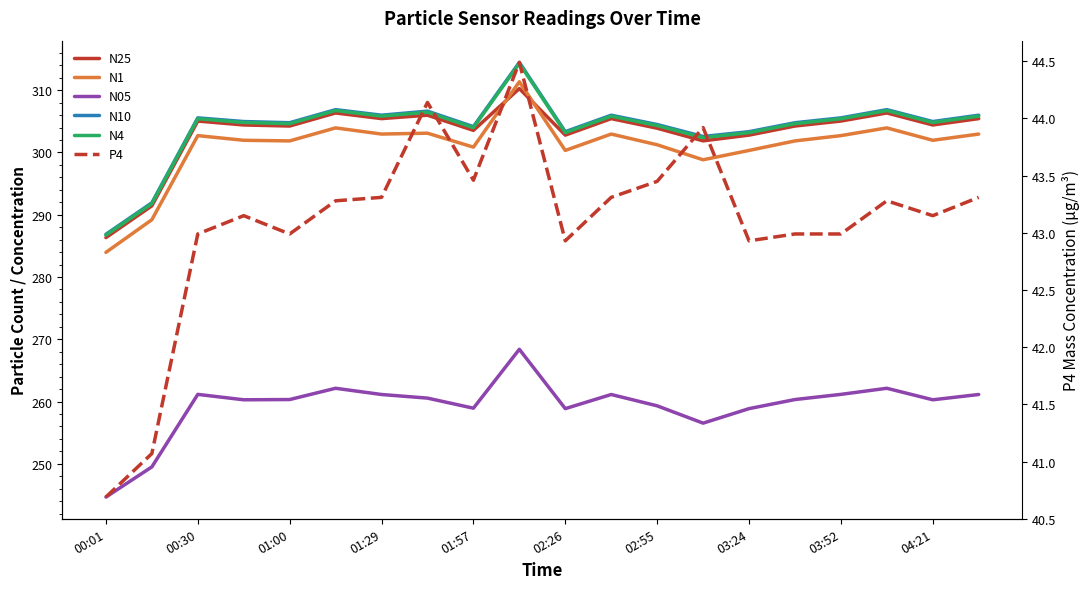

The value of N25 at 02:26 is 421.7. True or false?

False